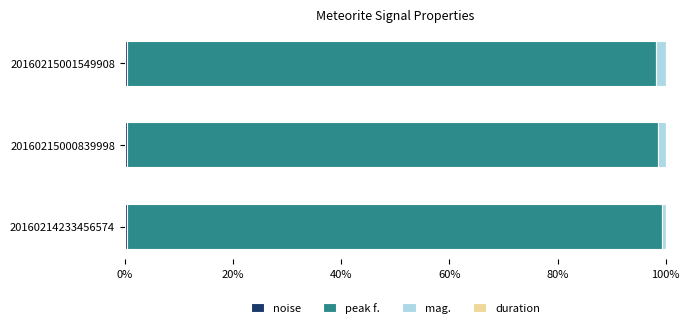

Which series has the largest range (max minus min)?

peak f.